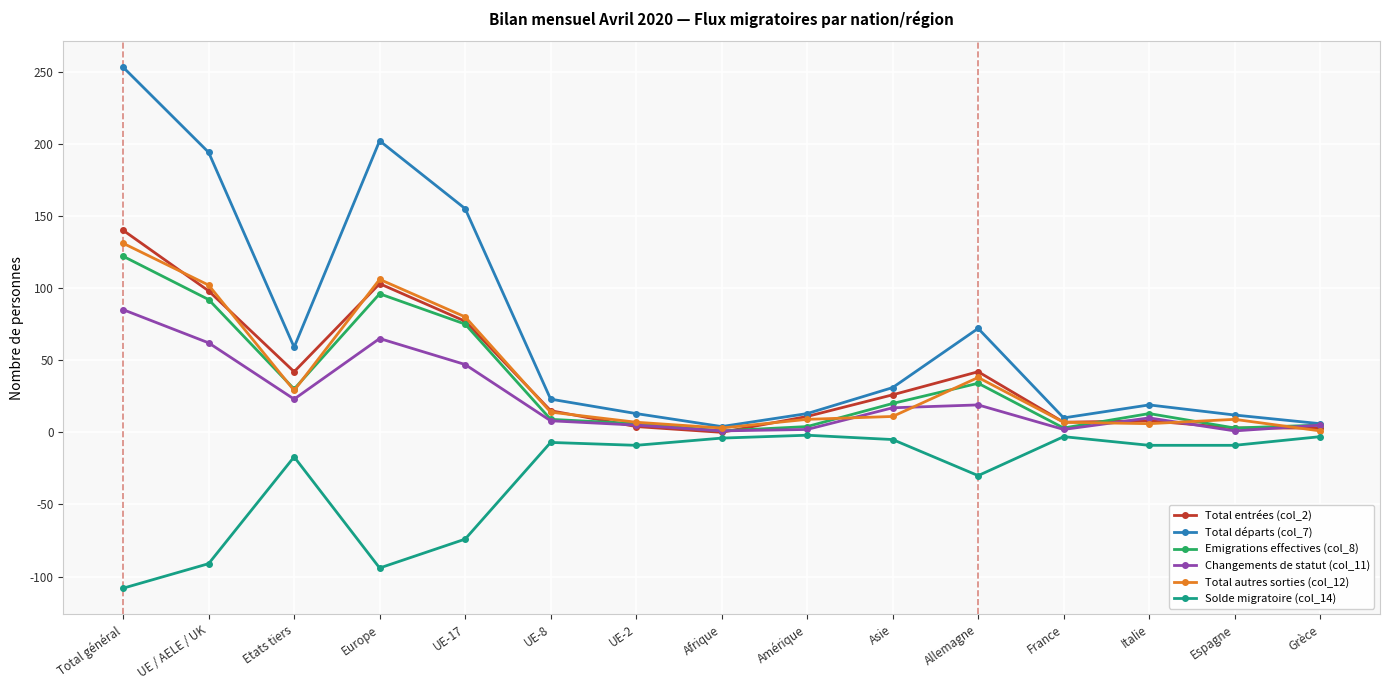

What is the label of the 3rd point from the right?

Italie